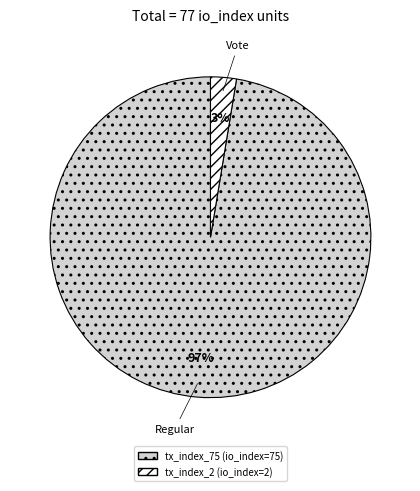

Between tx_index_75 and tx_index_2, which is larger?

tx_index_75